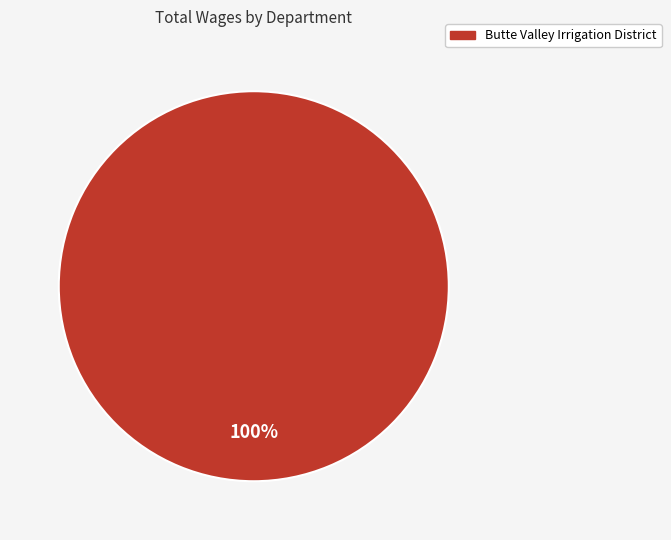

What percentage is the Butte Valley Irrigation District slice, to the nearest percent?

100%